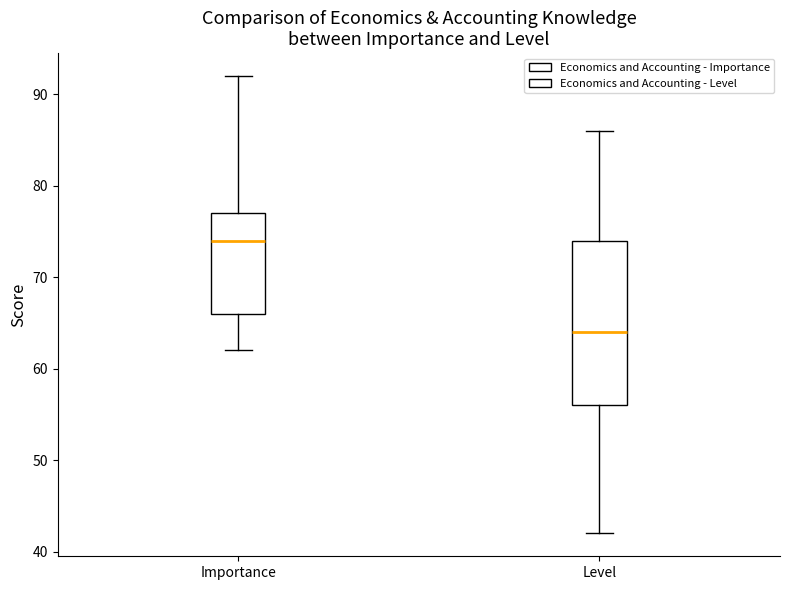

Comparing the boxes themselves (not the whiskers), which one is the tallest?

Level